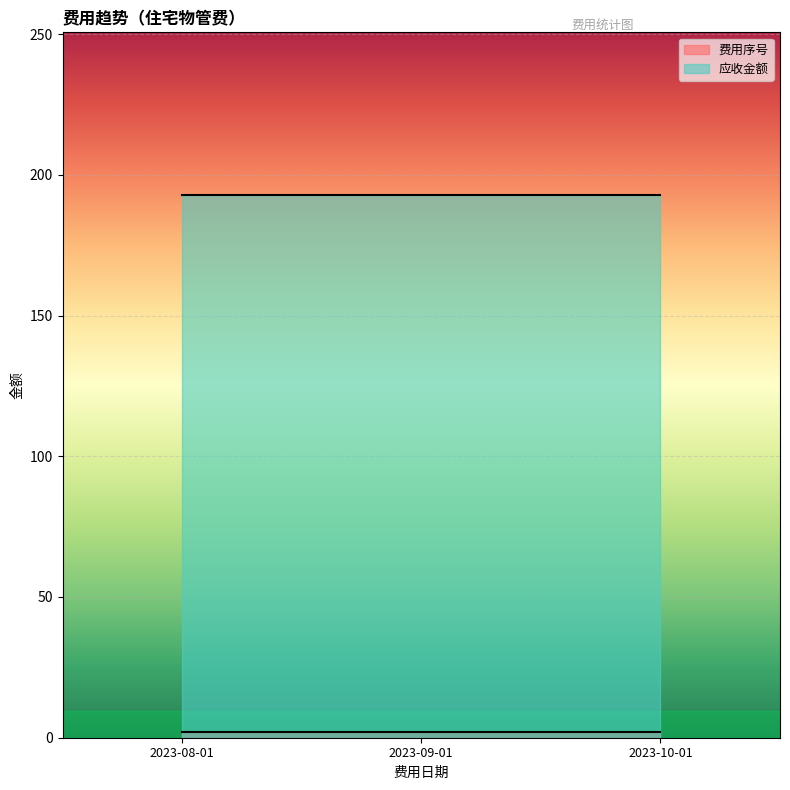

What is the approximate value of 应收金额 at 2023-10-01?

192.8